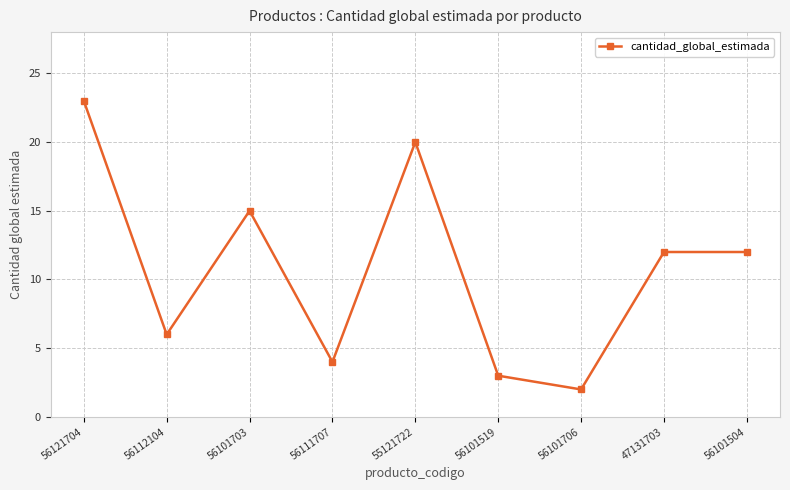

Which has a higher value, 56101706 or 56101504?

56101504